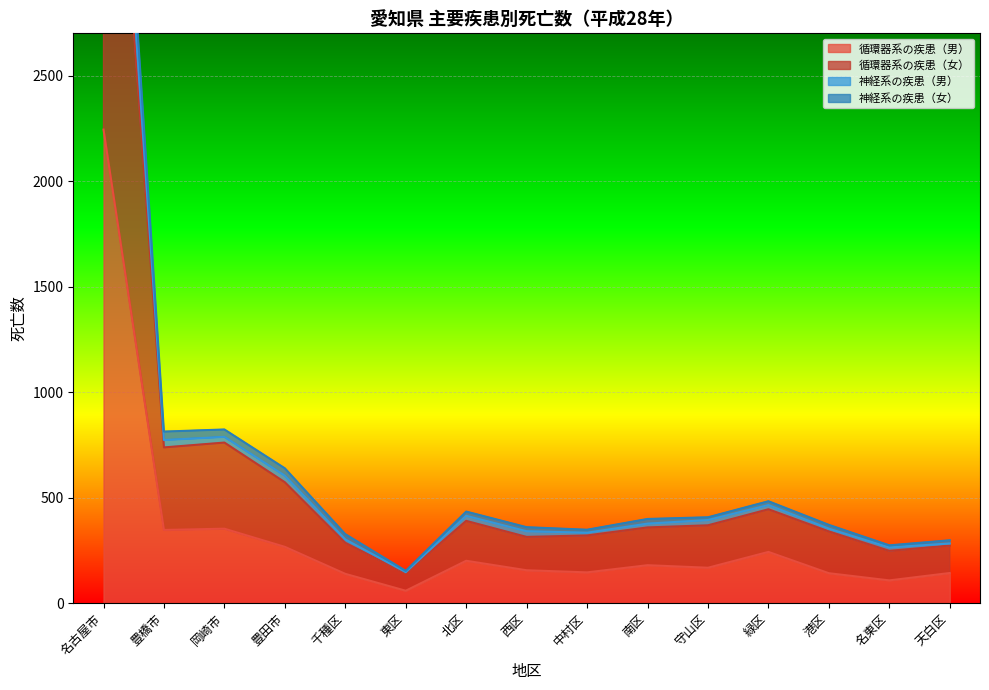

At which category is the sum across all series the highest?

名古屋市